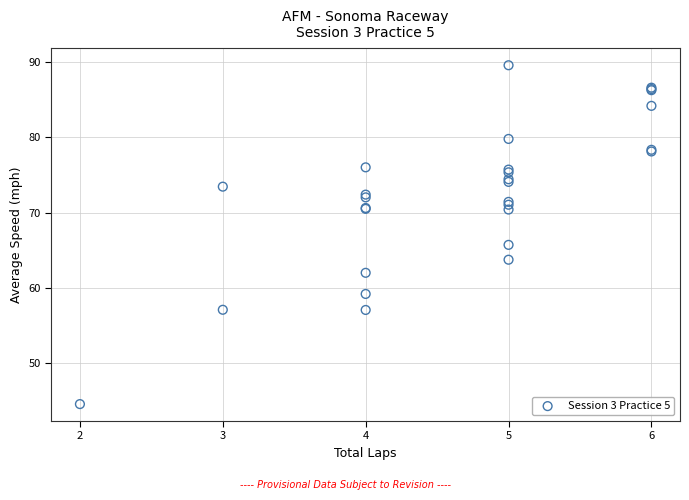

What Y value in the scatter plot is closest to 67?

65.7